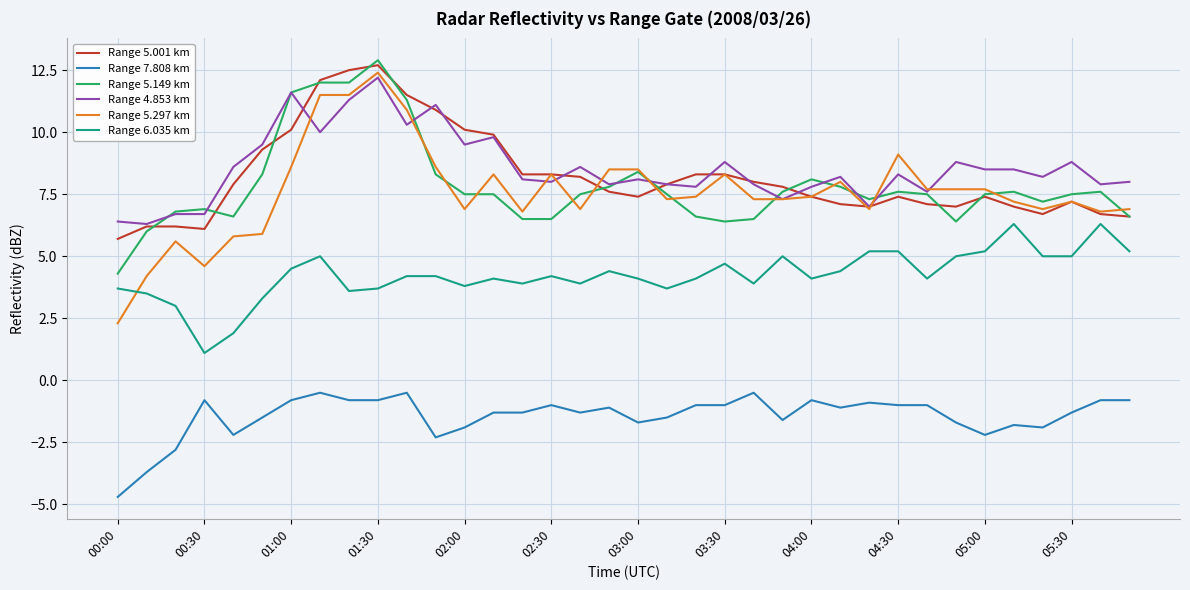

What is the maximum value for Range 5.001 km?

12.7